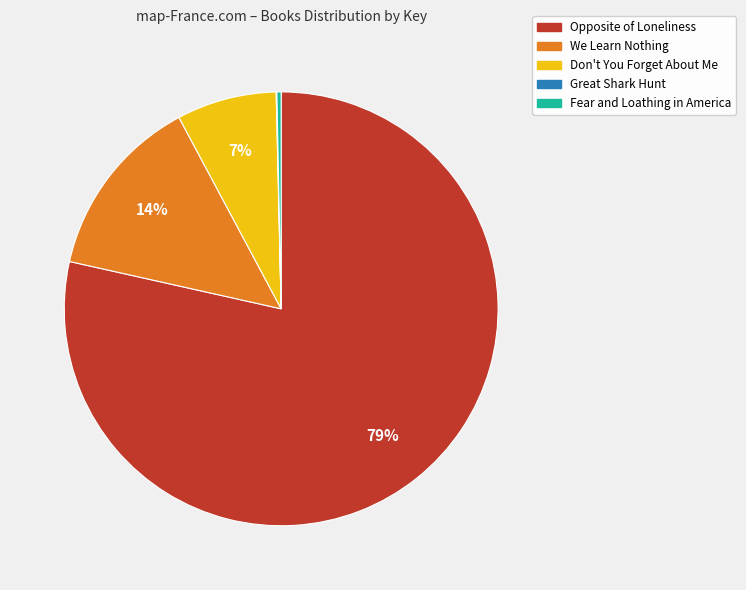

Do Opposite of Loneliness and Don't You Forget About Me together represent more than half of the pie?

Yes